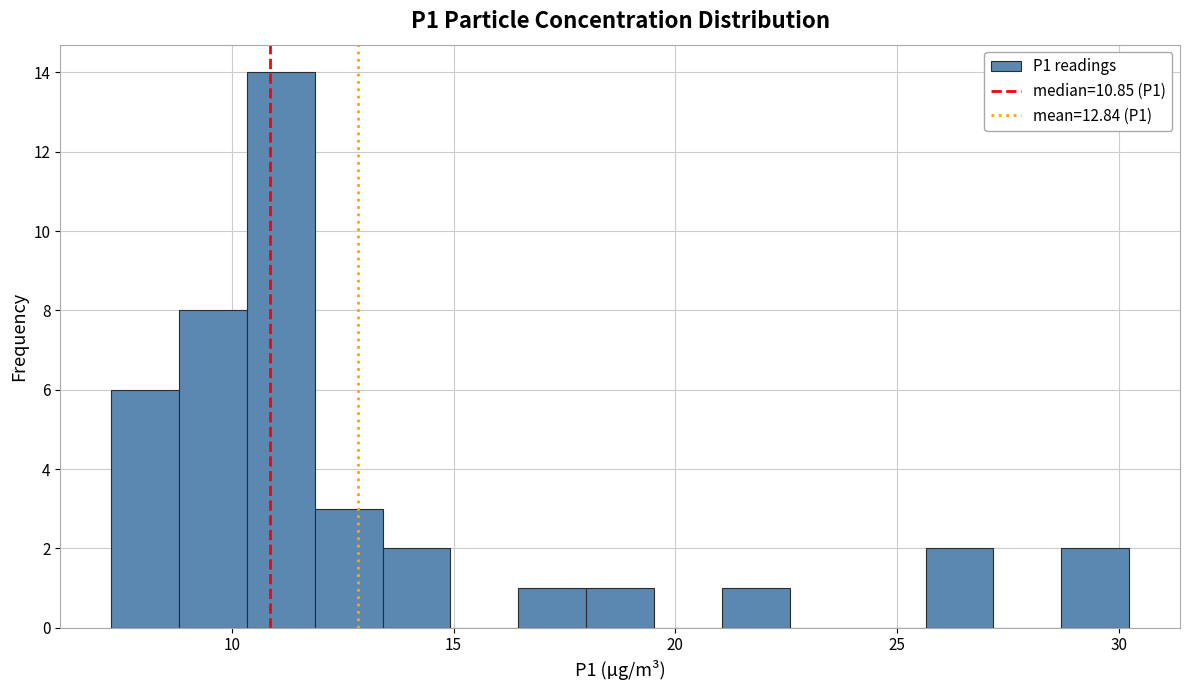

Read against the x-axis, roughly where is the centre of the tallest bar?

11.0